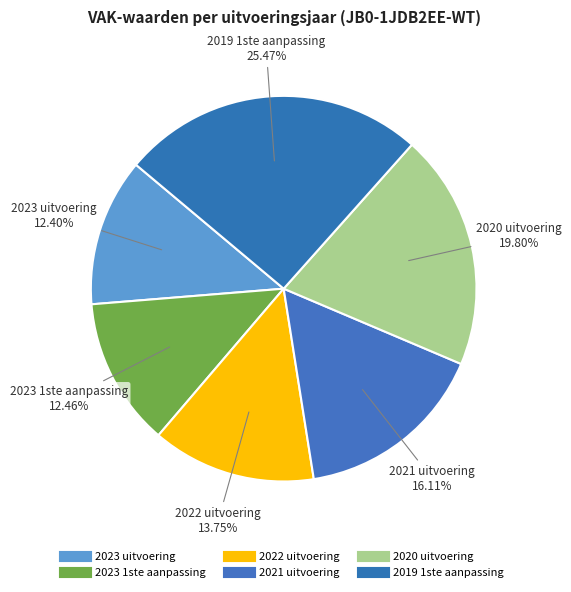

Count the number of slices in the pie.

6